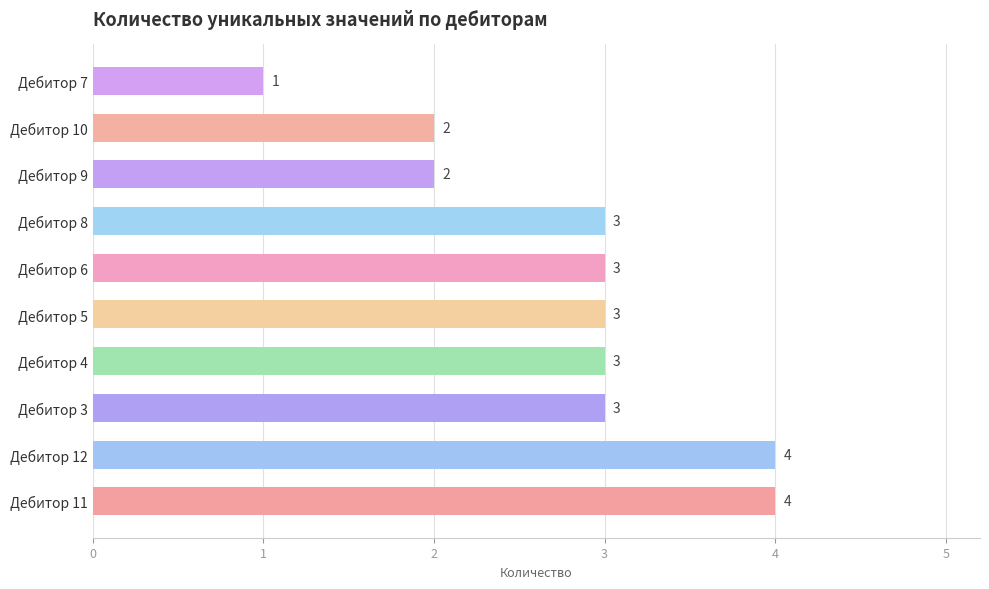

Reading bottom to top, extract all data points from this chart.

Дебитор 11=4	Дебитор 12=4	Дебитор 3=3	Дебитор 4=3	Дебитор 5=3	Дебитор 6=3	Дебитор 8=3	Дебитор 9=2	Дебитор 10=2	Дебитор 7=1